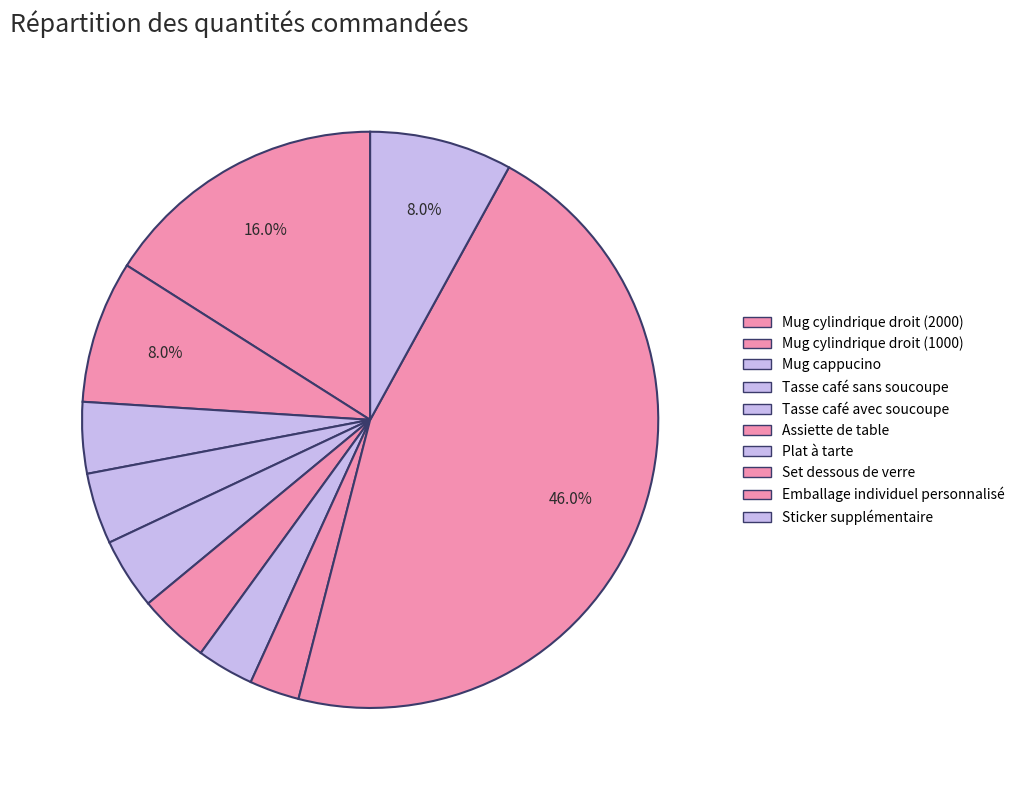

Is Assiette de table the majority of the pie?

No